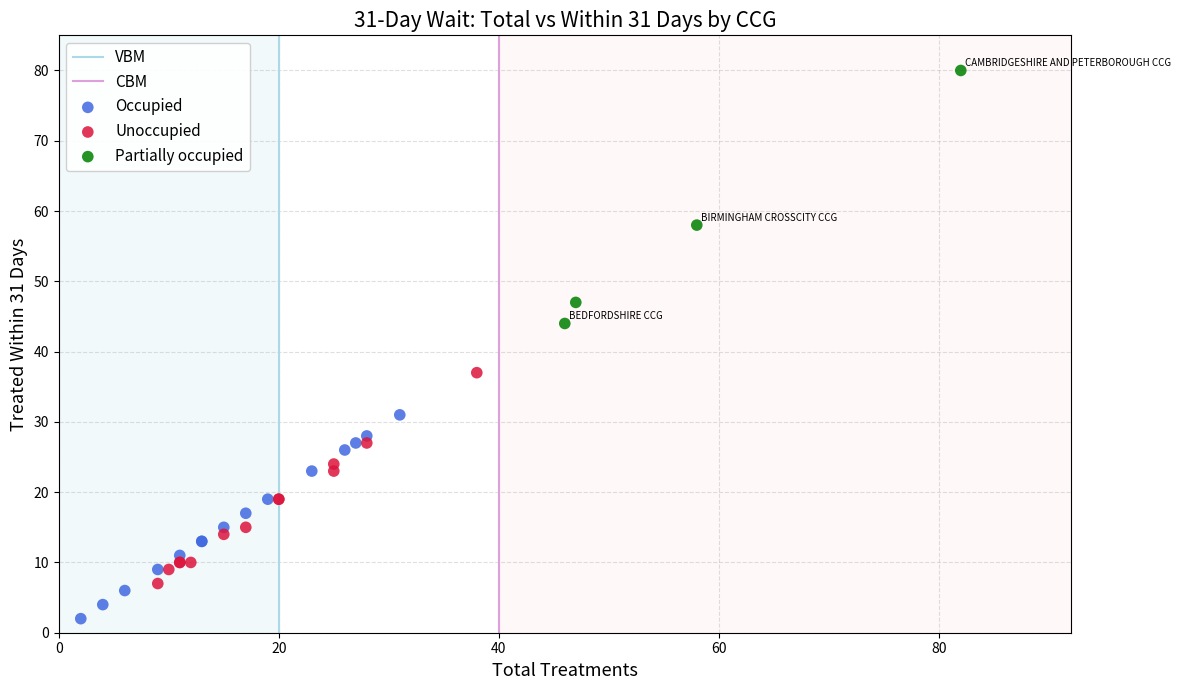

Which series contains the highest Y value?

Partially occupied